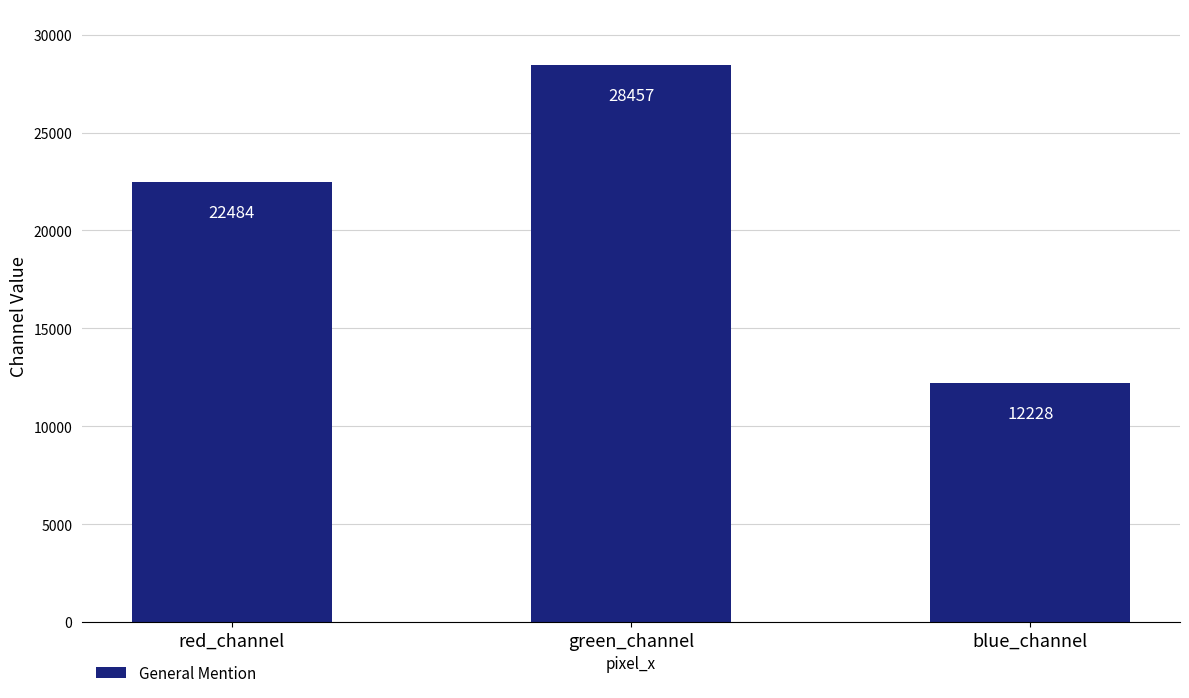

What position from the left is blue_channel?

3